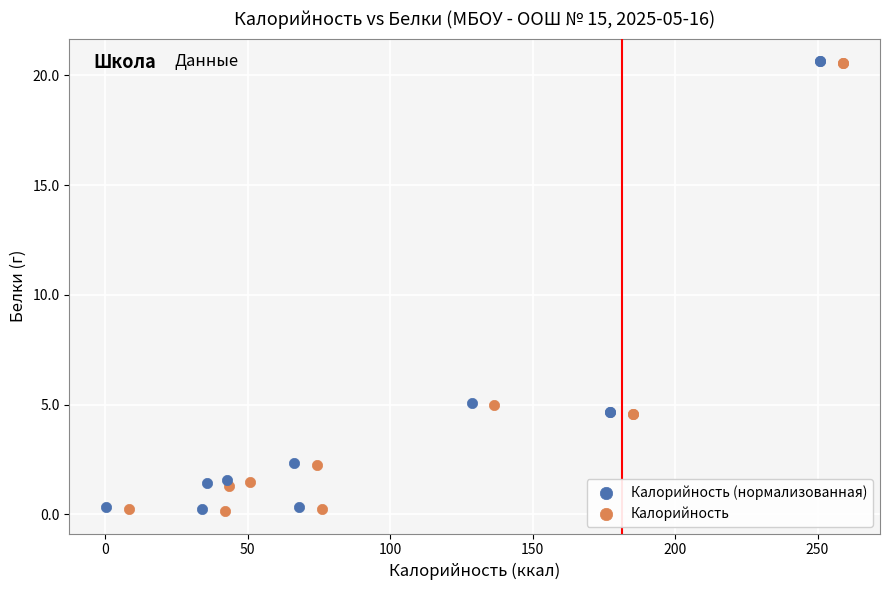

What are all the series names shown in the legend?

Калорийность (нормализованная), Калорийность